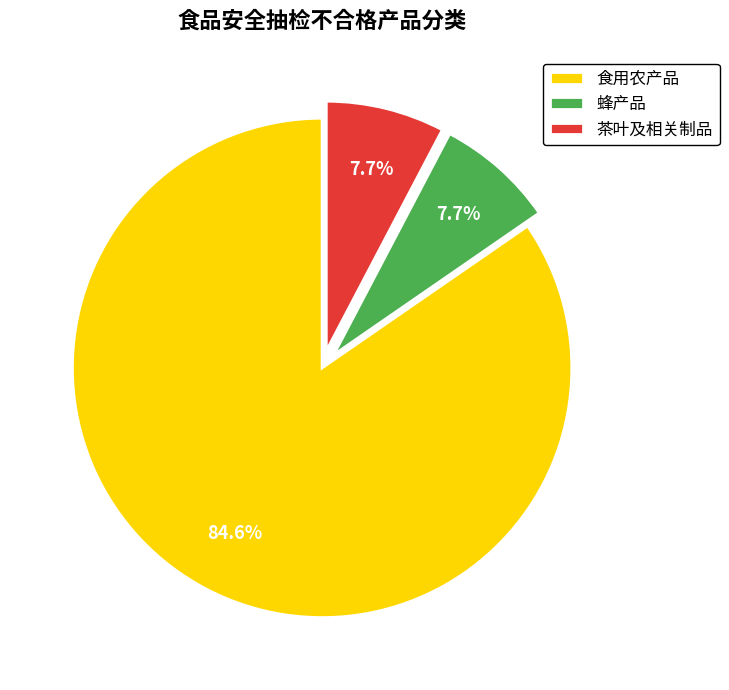

Which slice represents more than half of the pie?

食用农产品